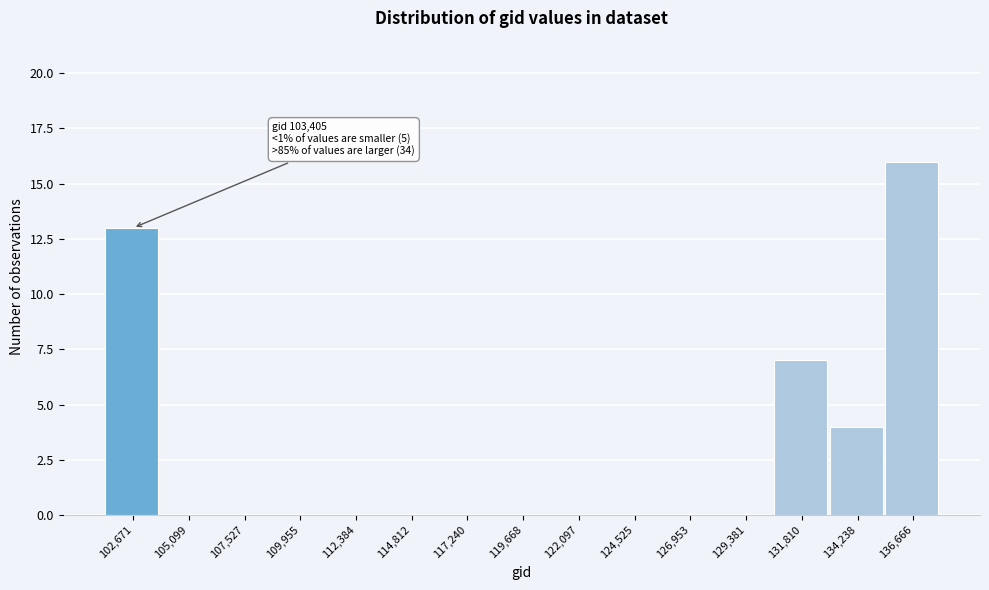

Reading left to right, what are all the values shown in this chart?

102,671=13	105,099=0	107,527=0	109,955=0	112,384=0	114,812=0	117,240=0	119,668=0	122,097=0	124,525=0	126,953=0	129,381=0	131,810=7	134,238=4	136,666=16